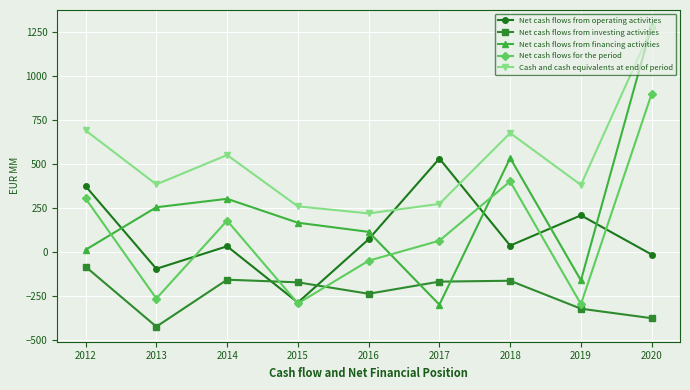

At which label does Cash and cash equivalents at end of period first exceed 385?

2012